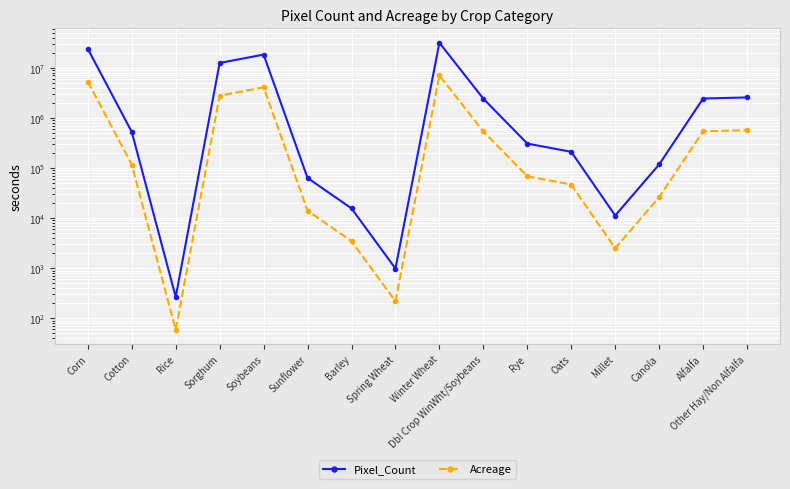

True or false: Acreage has a value of 116610.1 at Cotton.

True